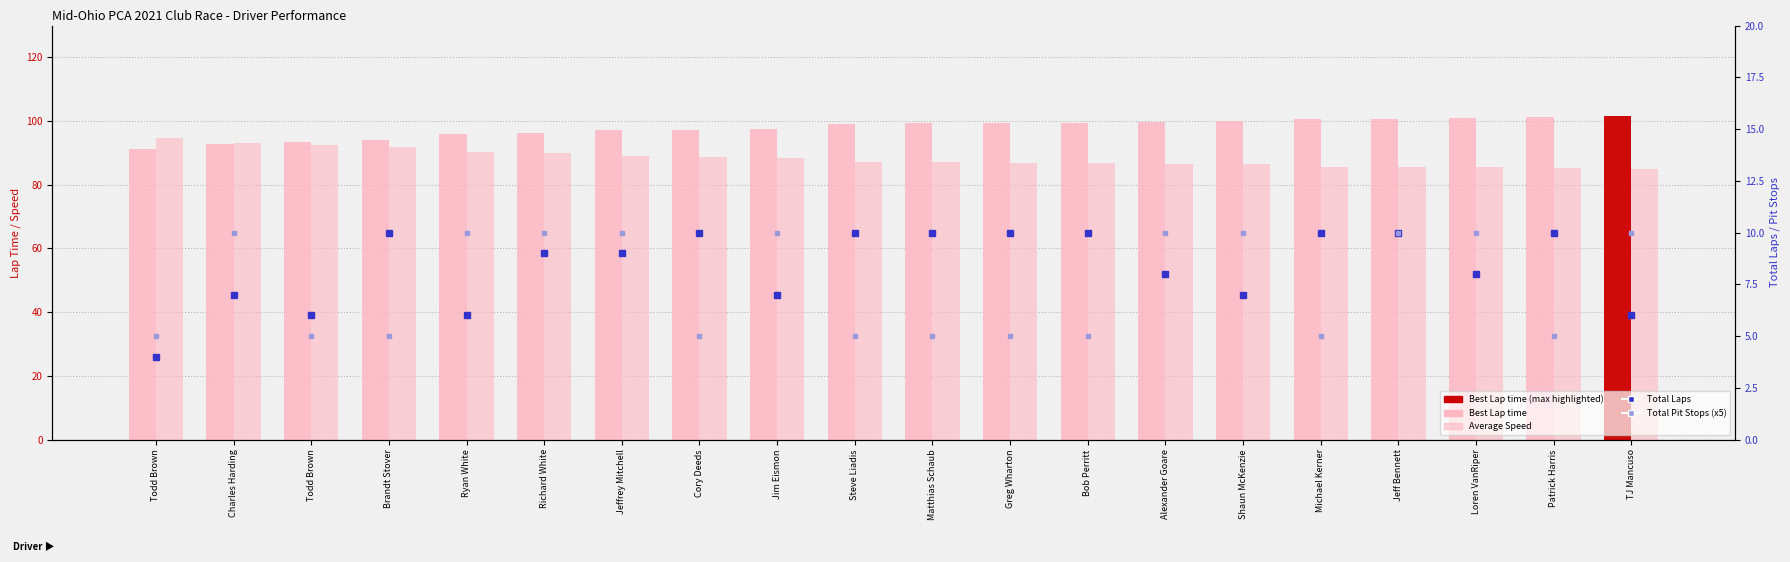

Which series has the largest range (max minus min)?

Best Lap time